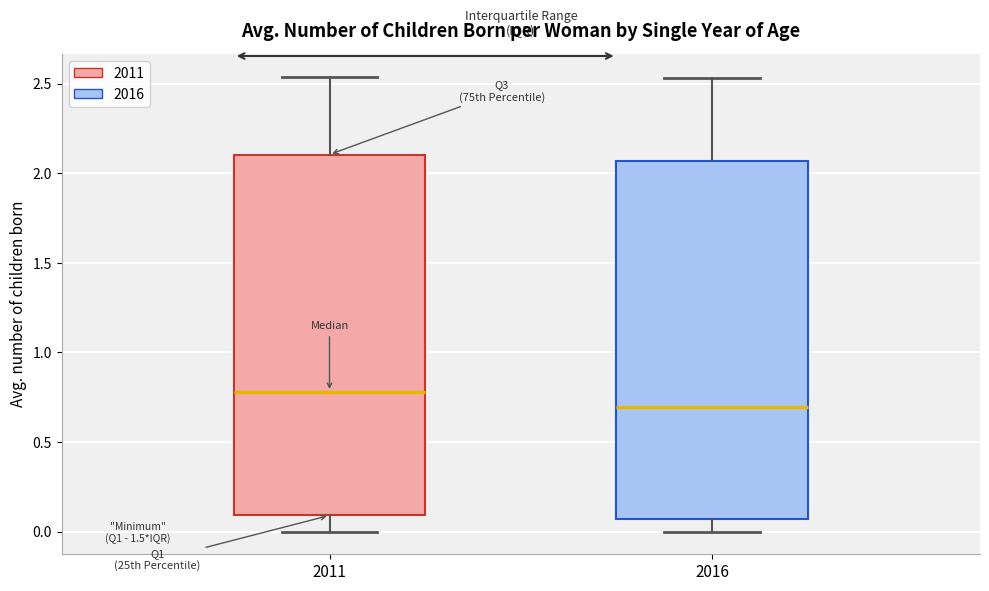

Reading left to right, read every box against the y-axis: the position of its median line, the range the box covers, and the ends of its whiskers. The values are not printed on the chart, so give them approximately, as read against the axis.

2011: median 0.80, box 0.10 to 2.10, whiskers 0.00 to 2.55
2016: median 0.70, box 0.05 to 2.05, whiskers 0.00 to 2.55